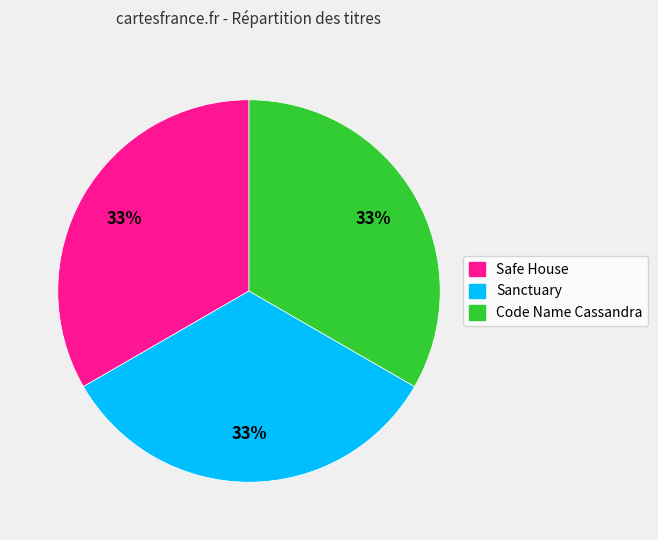

Does Sanctuary account for over 50% of the chart?

No